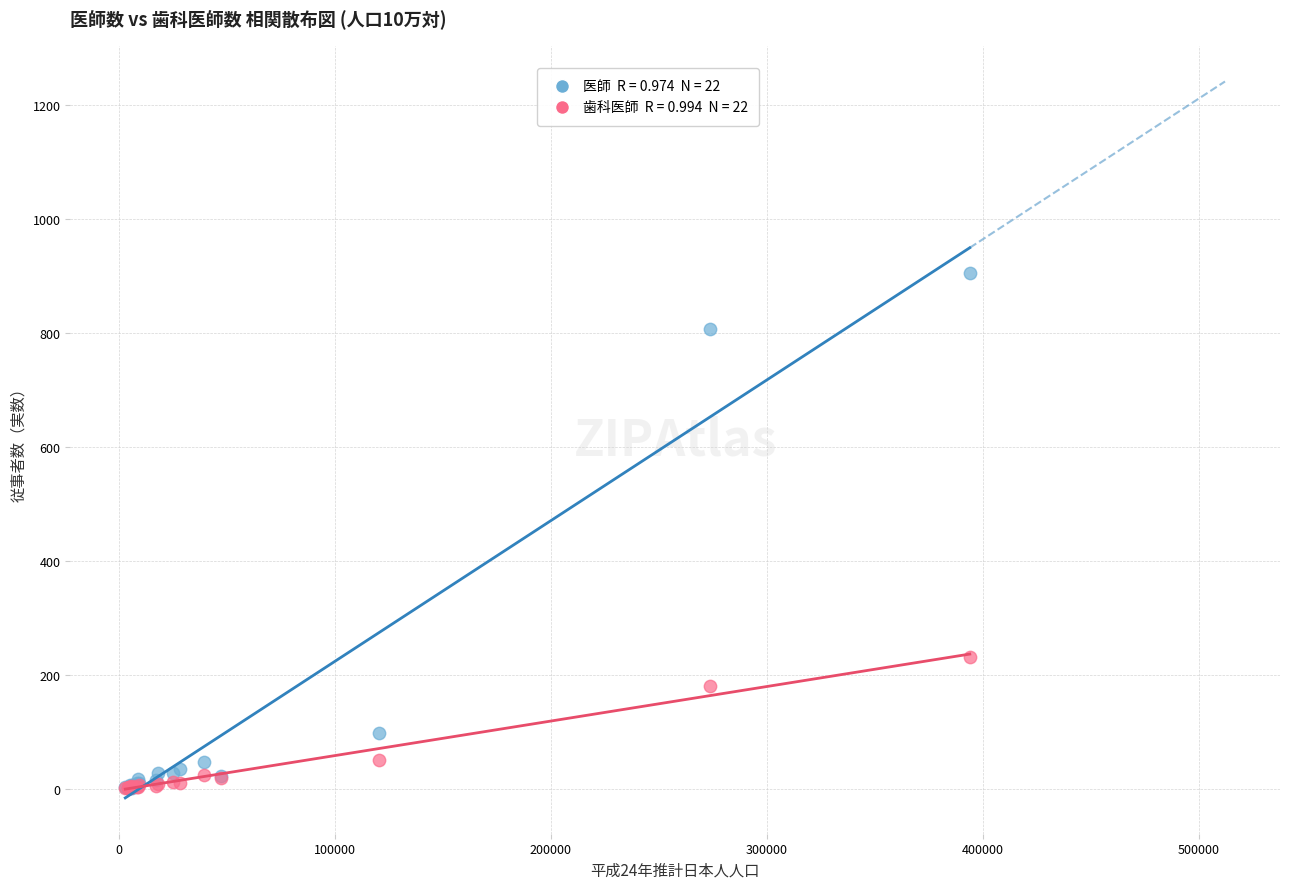

Across all series, what Y value is closest to 453?

232